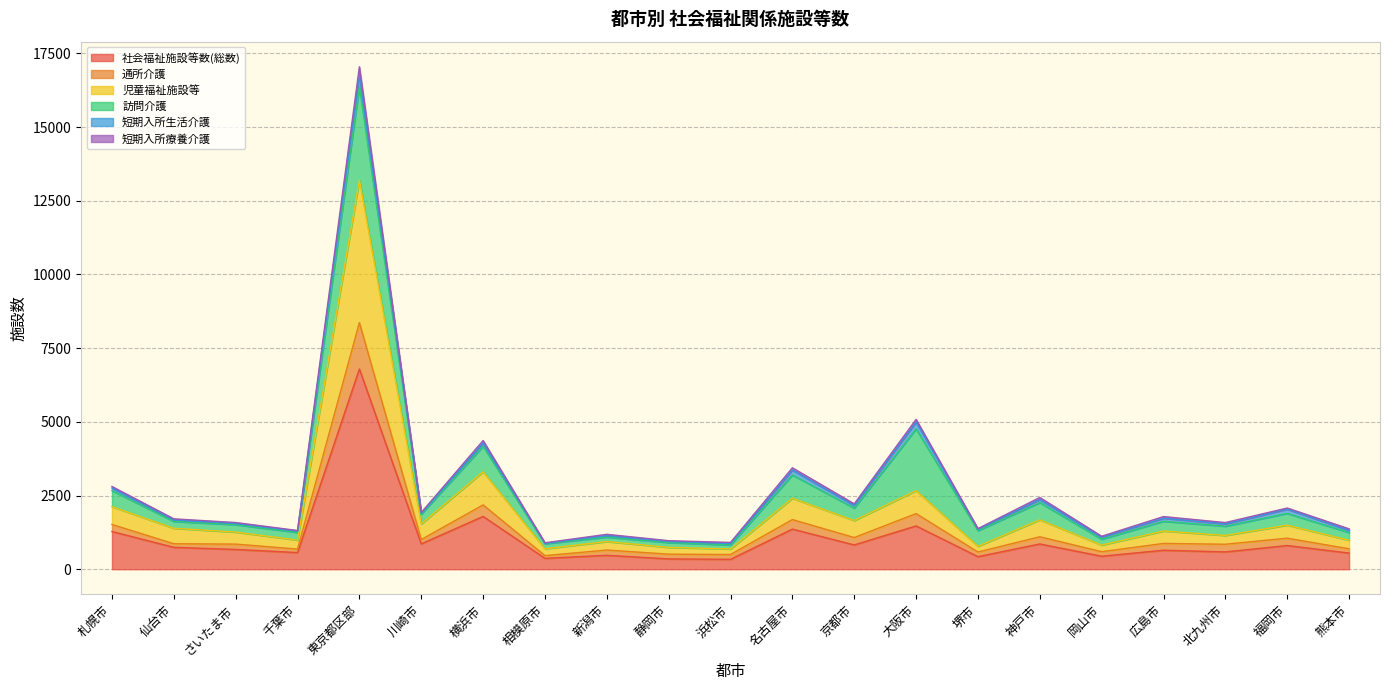

True or false: 通所介護 has more than 2 points higher than both neighbors.

True